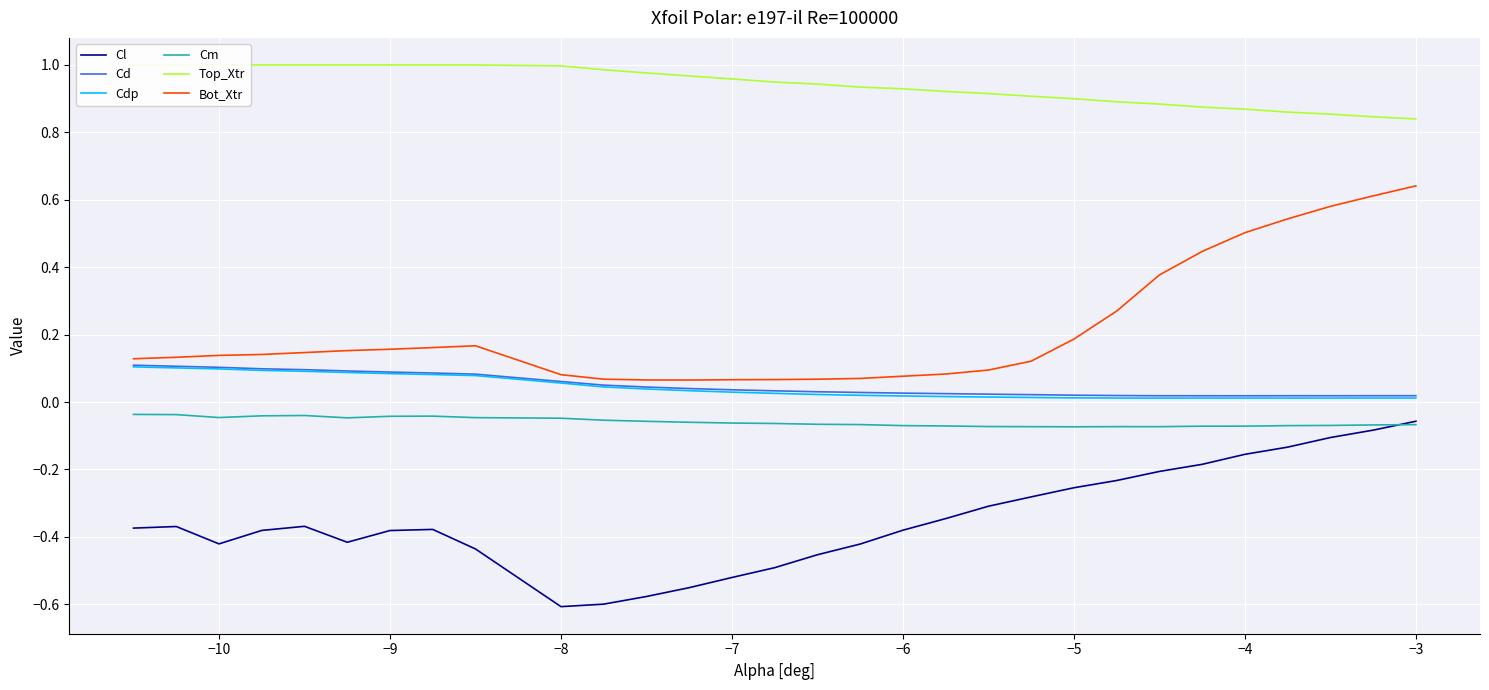

True or false: Cl and Bot_Xtr cross at least once.

False